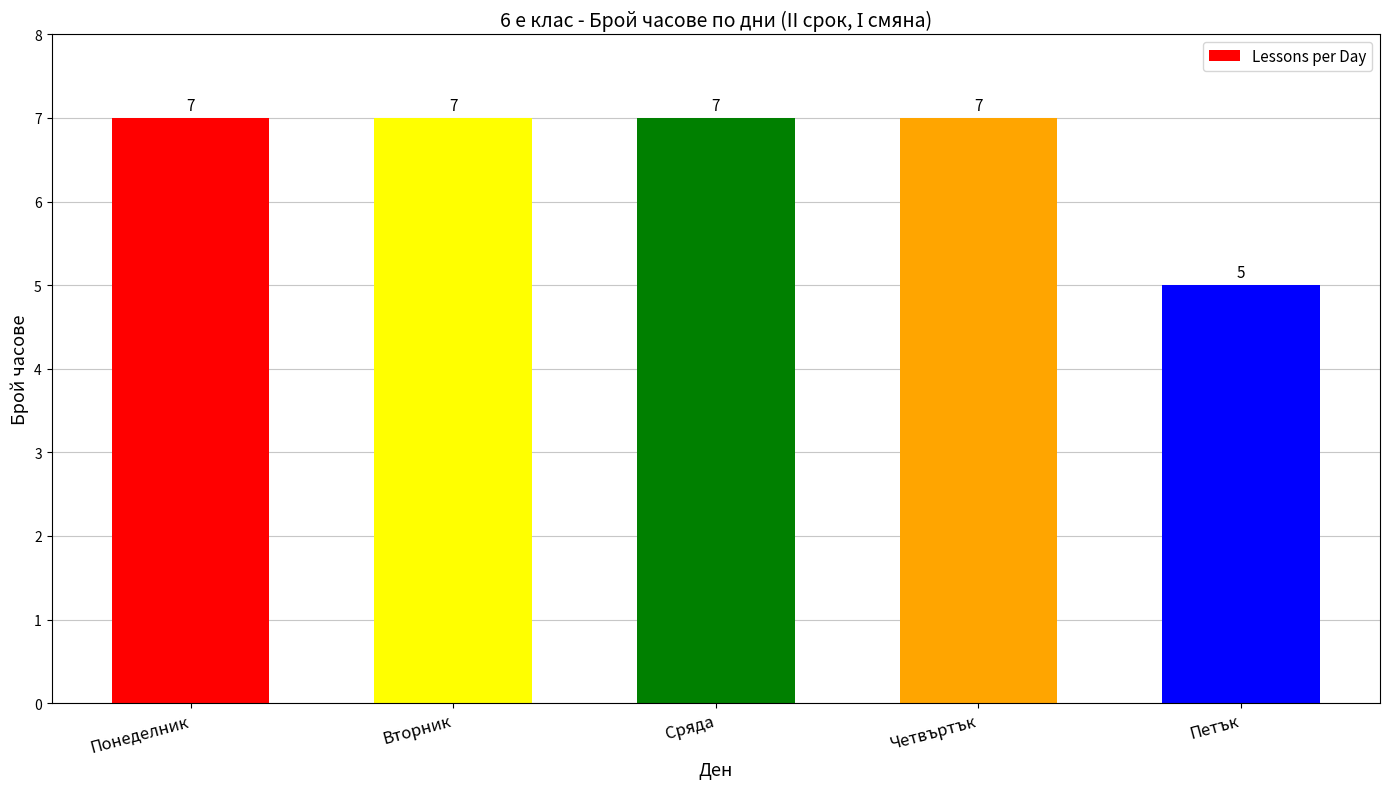

Approximately how many times larger is the value at Вторник compared to Понеделник?

1.0